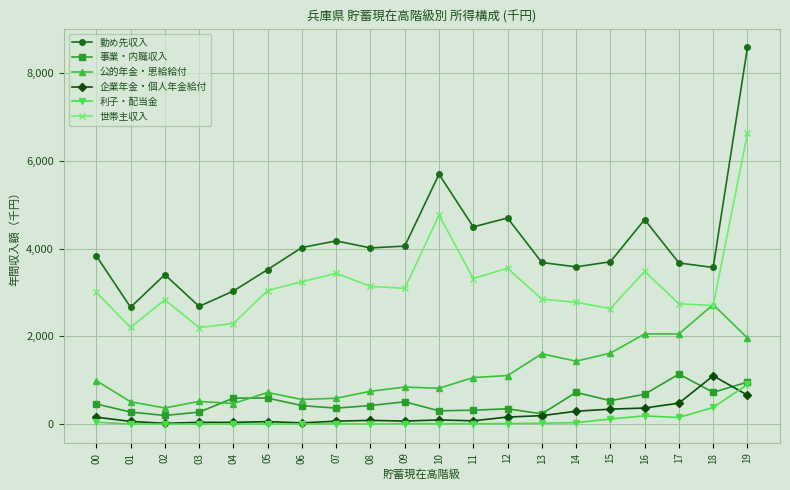

Read the 利子・配当金 value at 18.

378